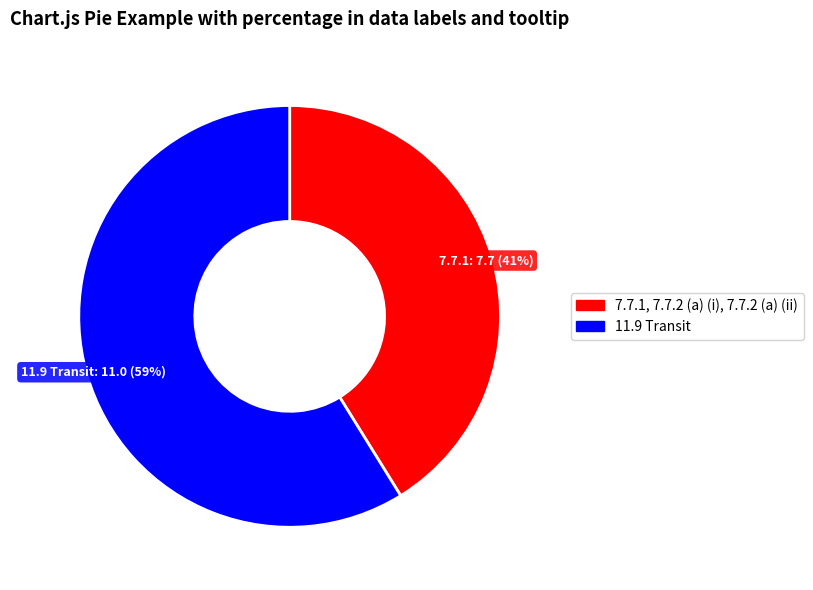

How many slices are in this pie chart?

2